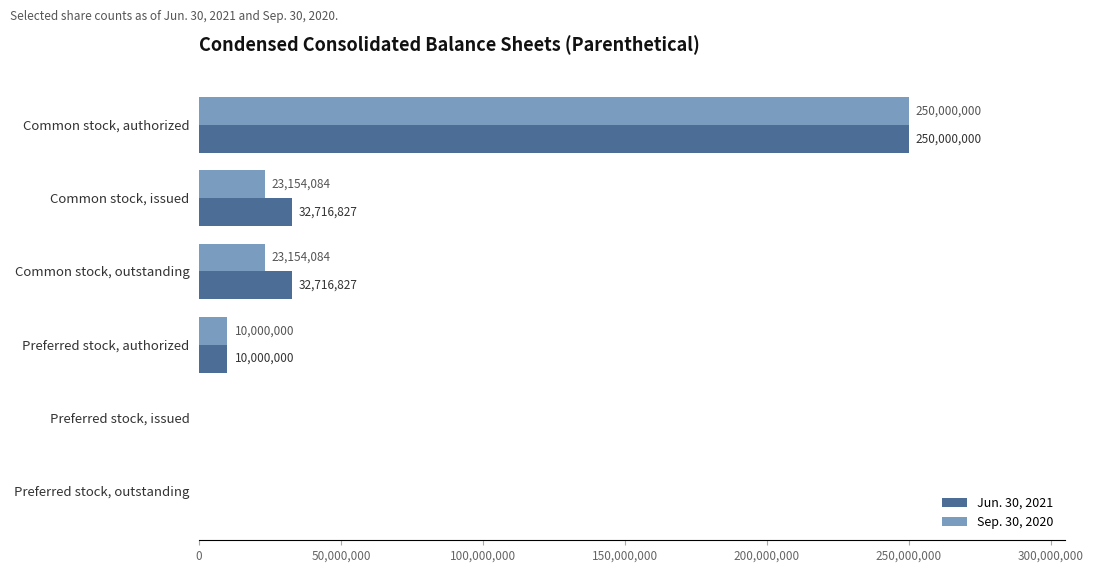

Is the value of Jun. 30, 2021 at Preferred stock, outstanding greater than the value of Sep. 30, 2020 at Common stock, issued?

No